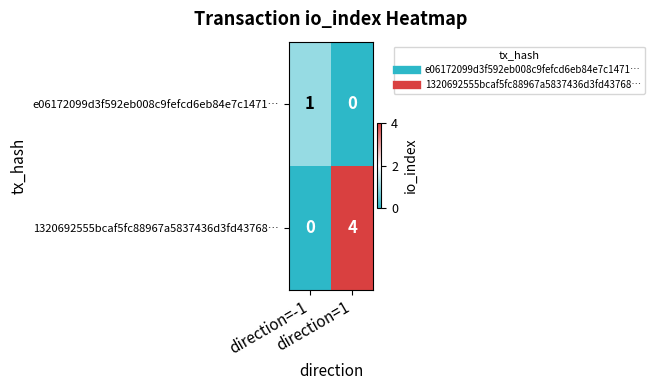

Which series has the widest spread of values?

1320692555bcaf5fc88967a5837436d3fd43768…